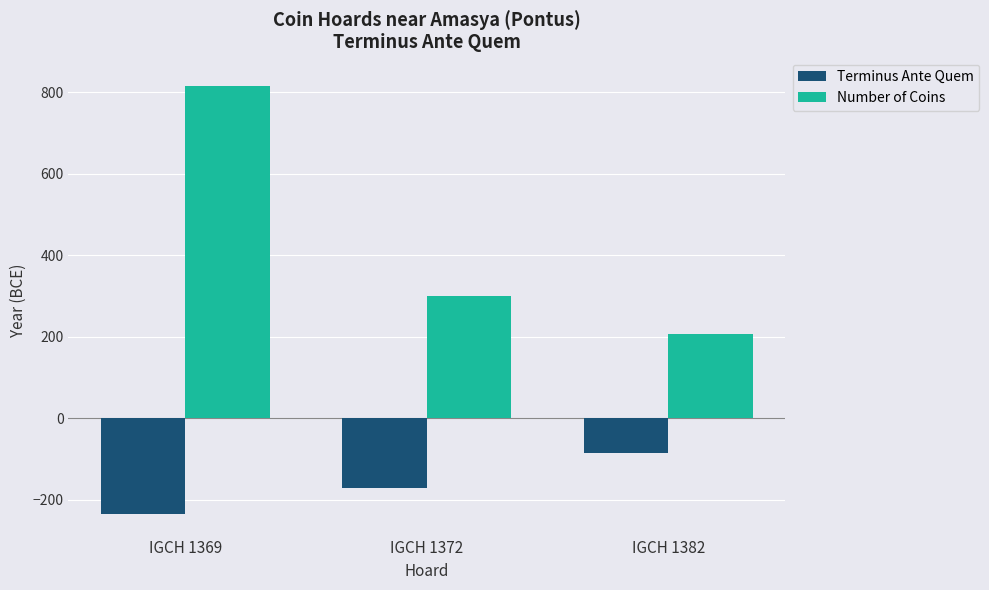

Count the Terminus Ante Quem values in the range -235 to -85.

3